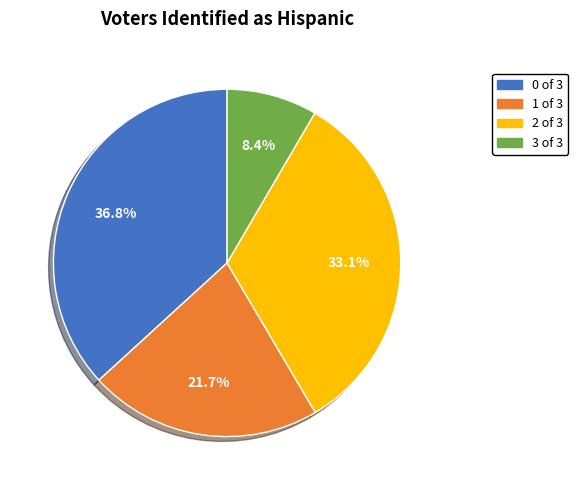

What is the largest slice in the pie chart?

0 of 3